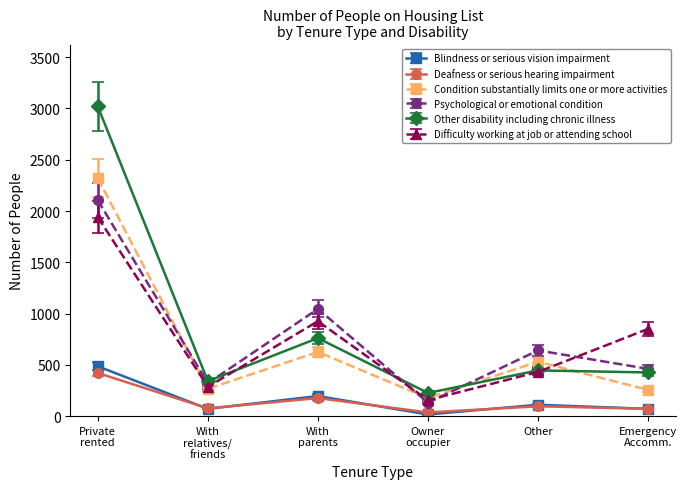

The value of Condition substantially limits one or more activities at Other is 530. True or false?

True